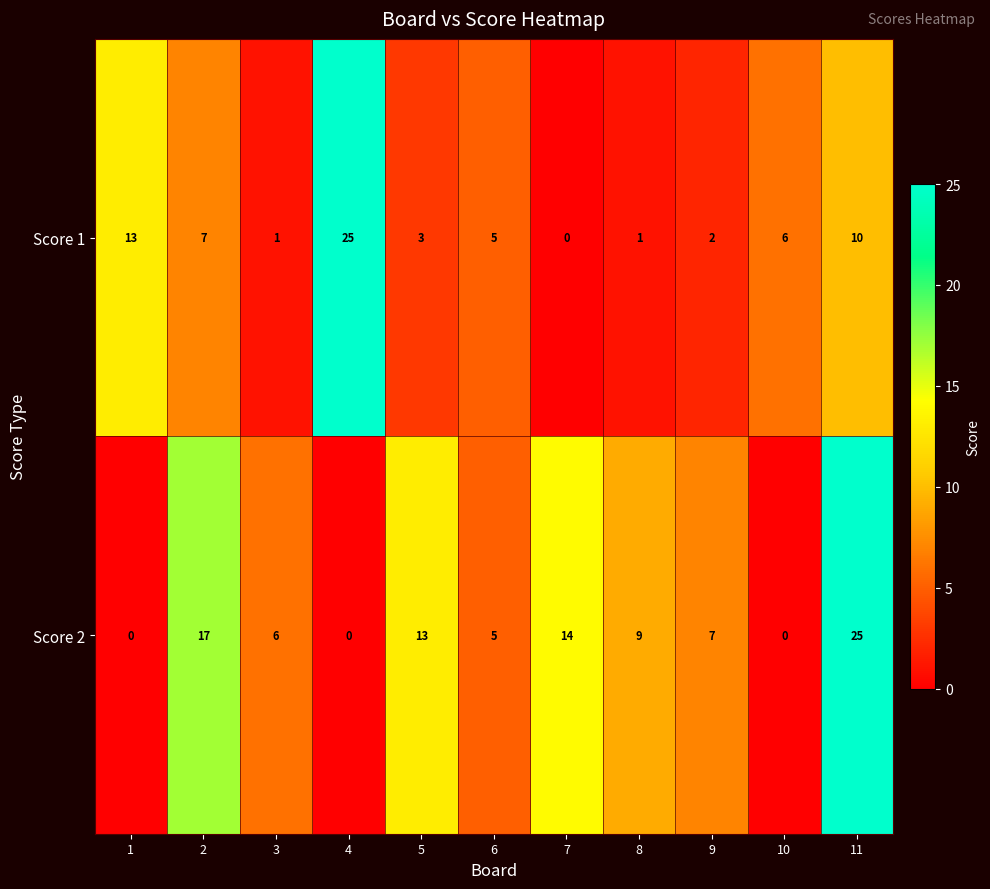

What is the sum of all Score 1 values?

73